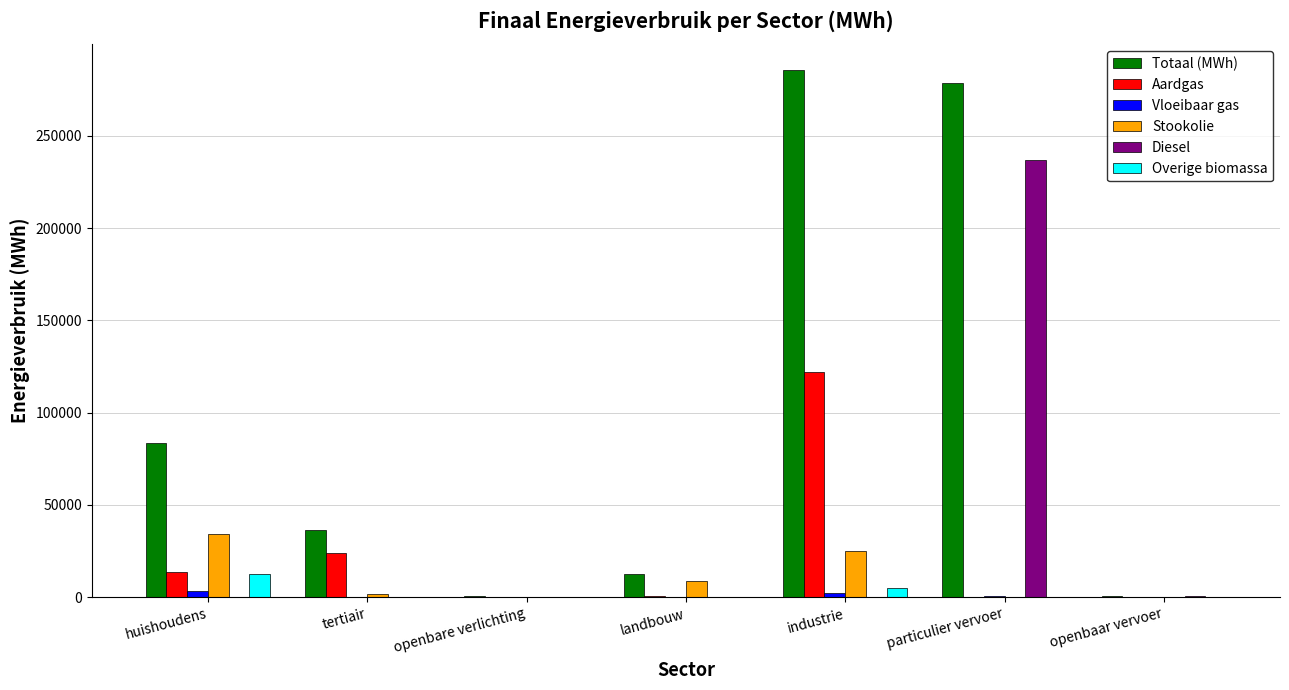

What is the spread (max minus min) of values at openbaar vervoer?

493.5